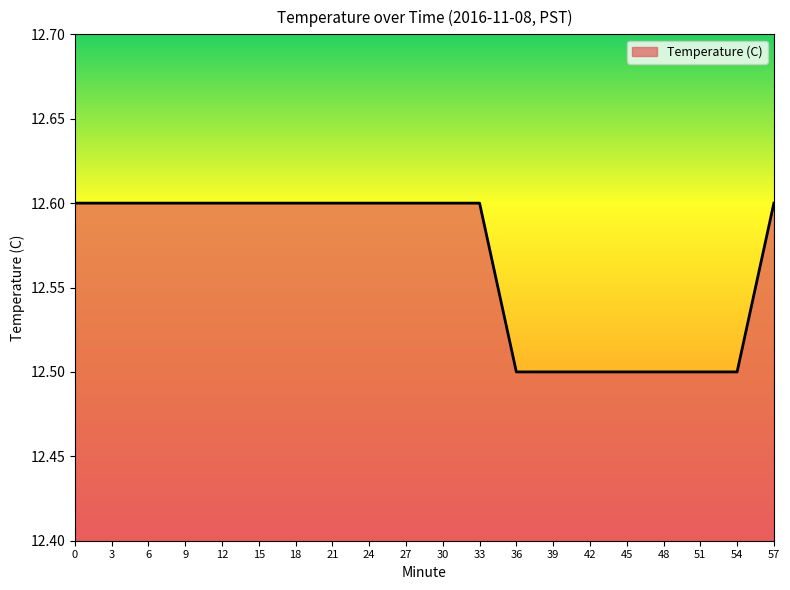

Is it true that the value at 12 is 20.1?

False